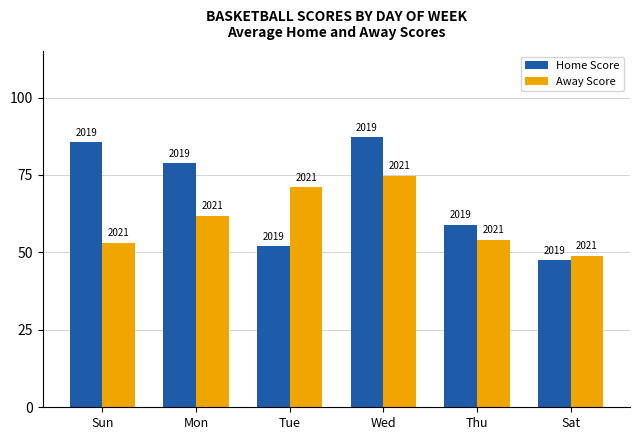

Reading left to right, transcribe all the data shown in this chart.

Home Score: Sun=85.5	Mon=78.8	Tue=52.0	Wed=87.2	Thu=59.0	Sat=47.5
Away Score: Sun=53.0	Mon=61.9	Tue=71.0	Wed=74.7	Thu=54.0	Sat=49.0